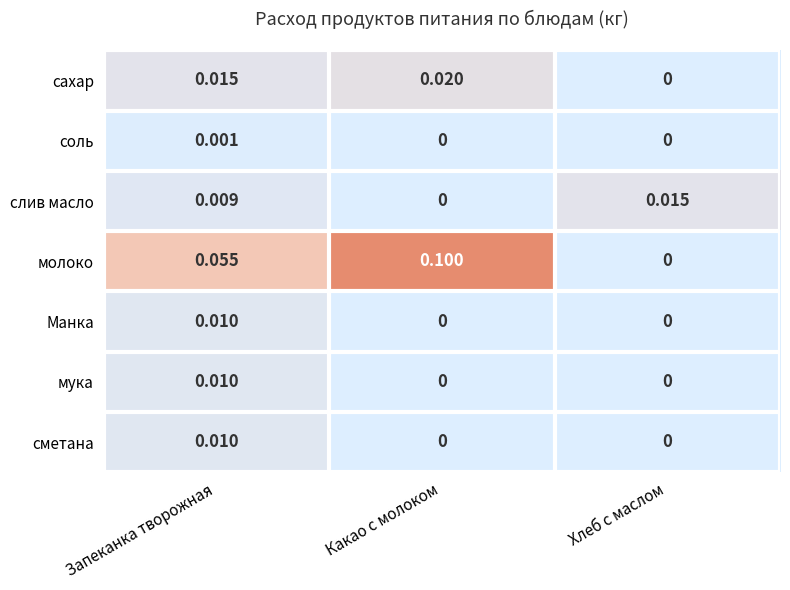

Which series has the largest total across all categories?

молоко